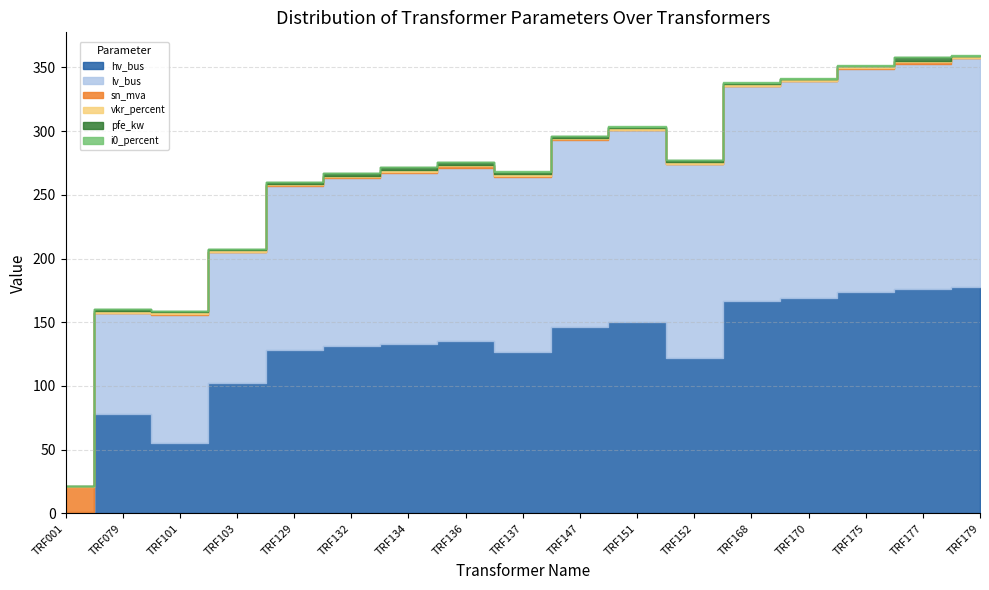

True or false: vkr_percent and i0_percent cross at least once.

True